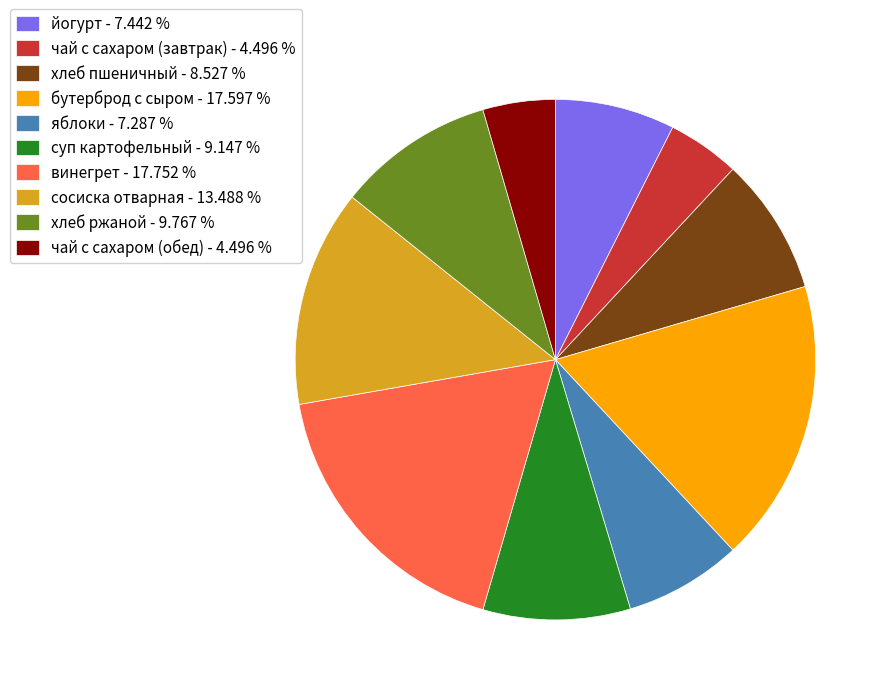

Combined, do чай с сахаром (обед) - 4.496 % and хлеб ржаной - 9.767 % account for over 50%?

No